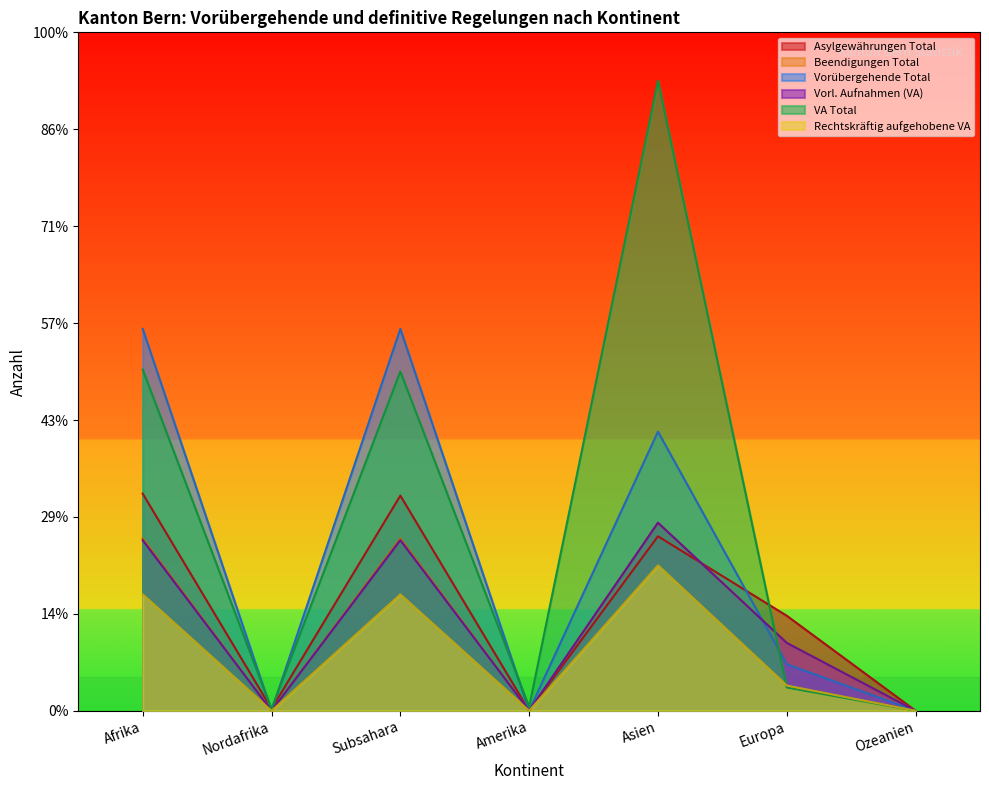

True or false: Asylgewährungen Total has a value of 112 at Afrika.

True